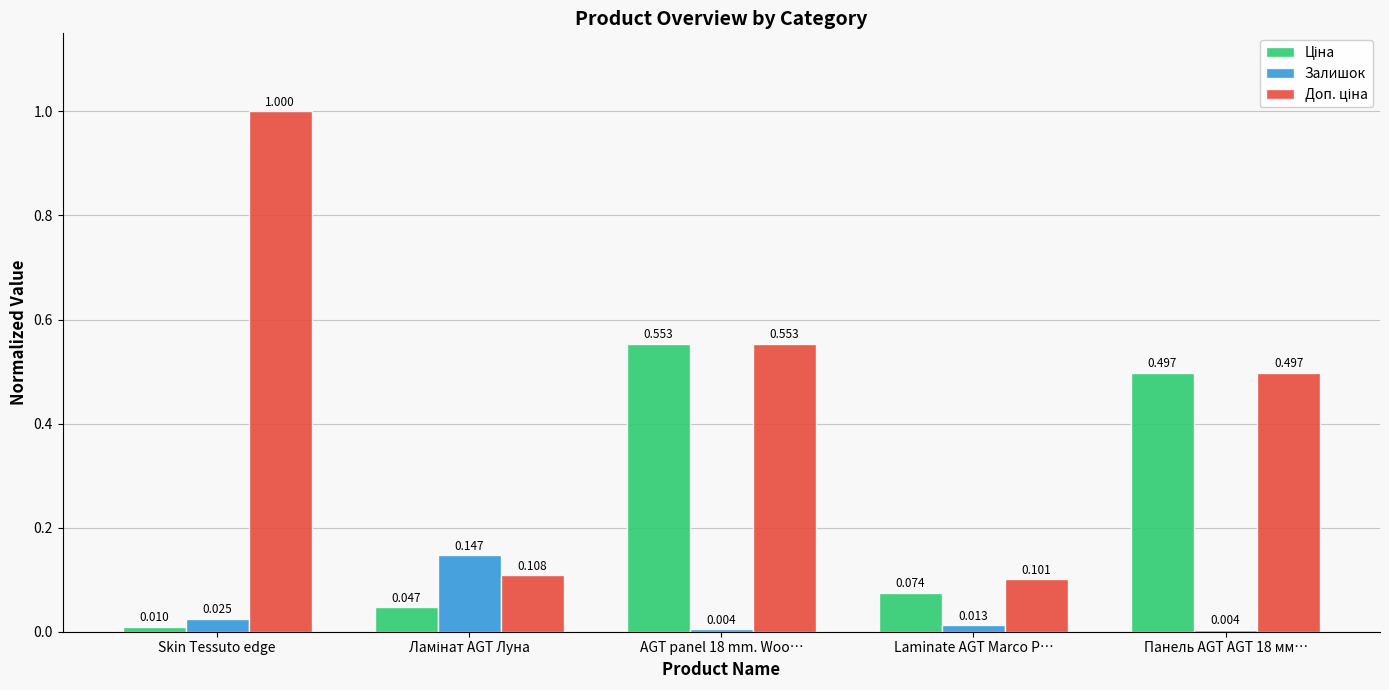

At which category is the sum across all series the highest?

AGT panel 18 mm. Woo…